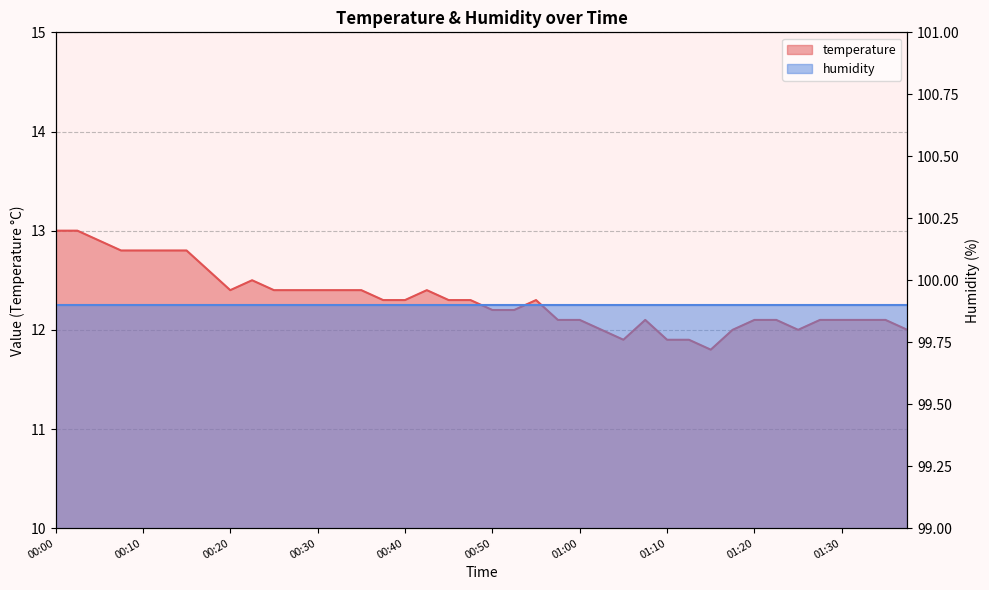

Where is the first local minimum?

00:20